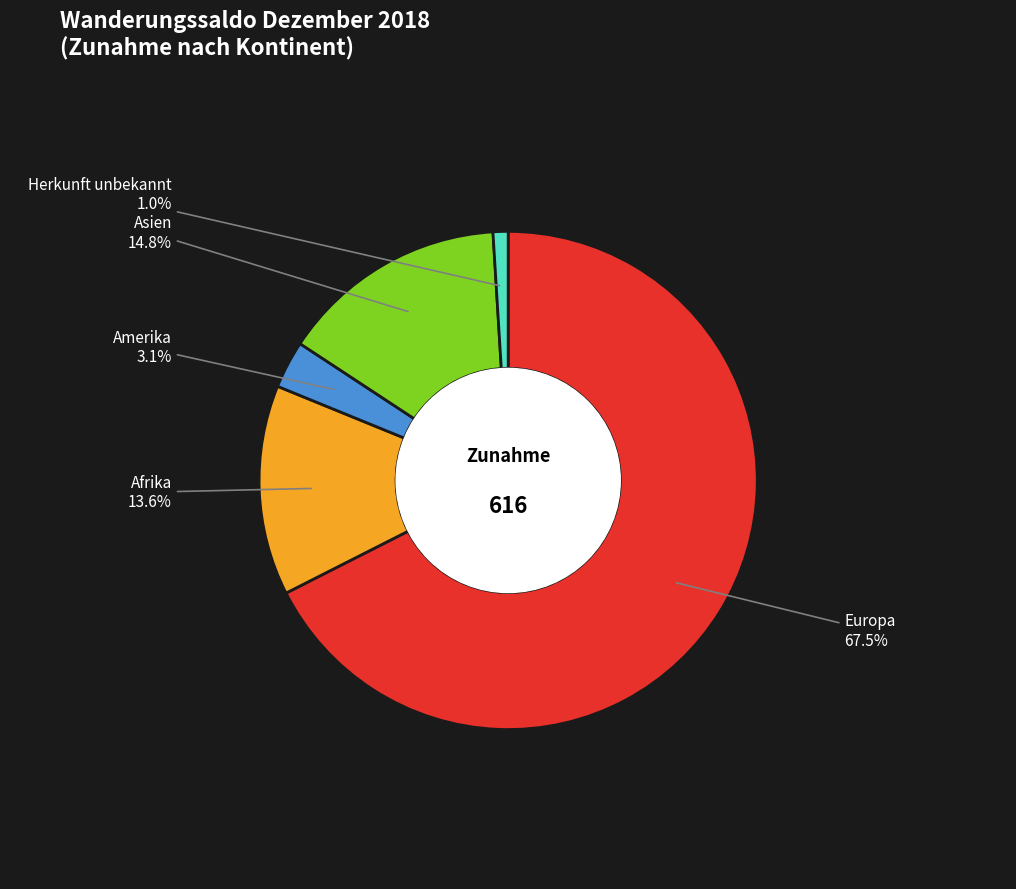

Does any single category account for the majority?

Yes